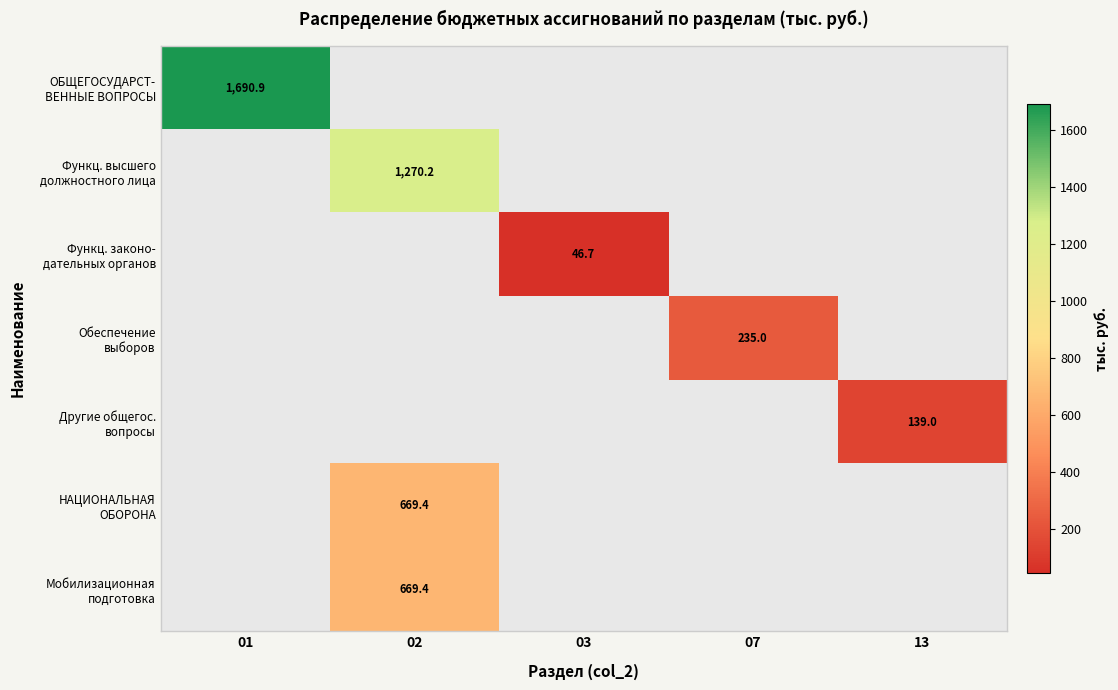

At how many categories does at least one series exceed 1433?

1